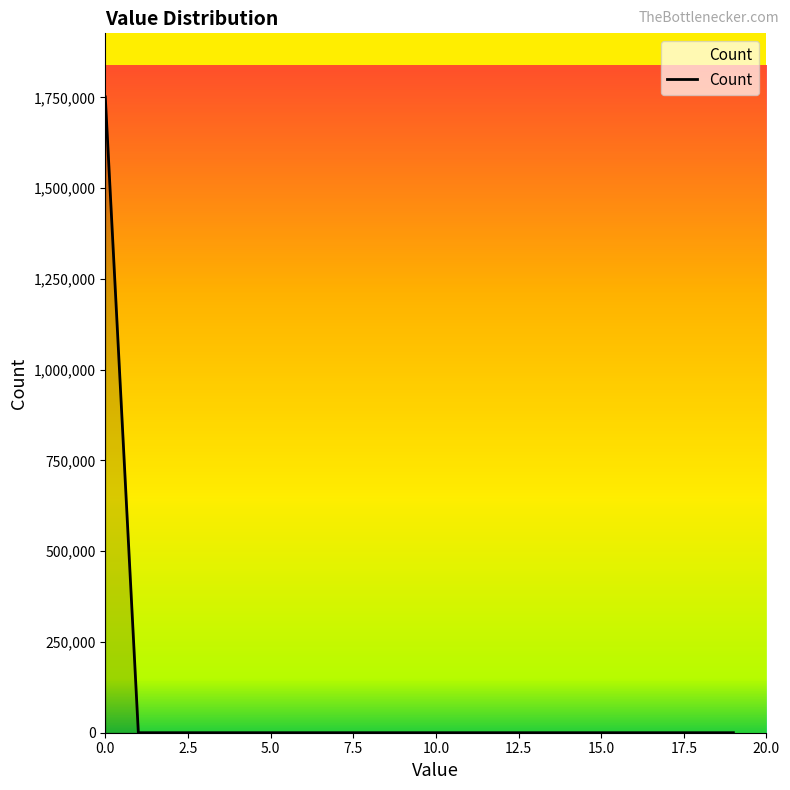

What is the difference between the maximum and minimum values?

1751280